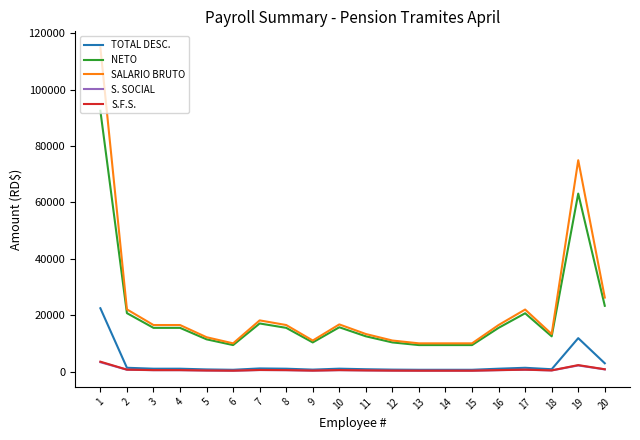

Does the chart display data point markers on the line(s)?

No